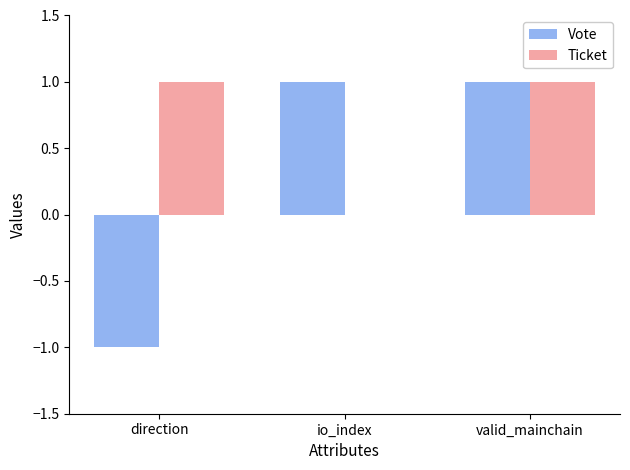

Is it true that Ticket equals 2 at valid_mainchain?

False